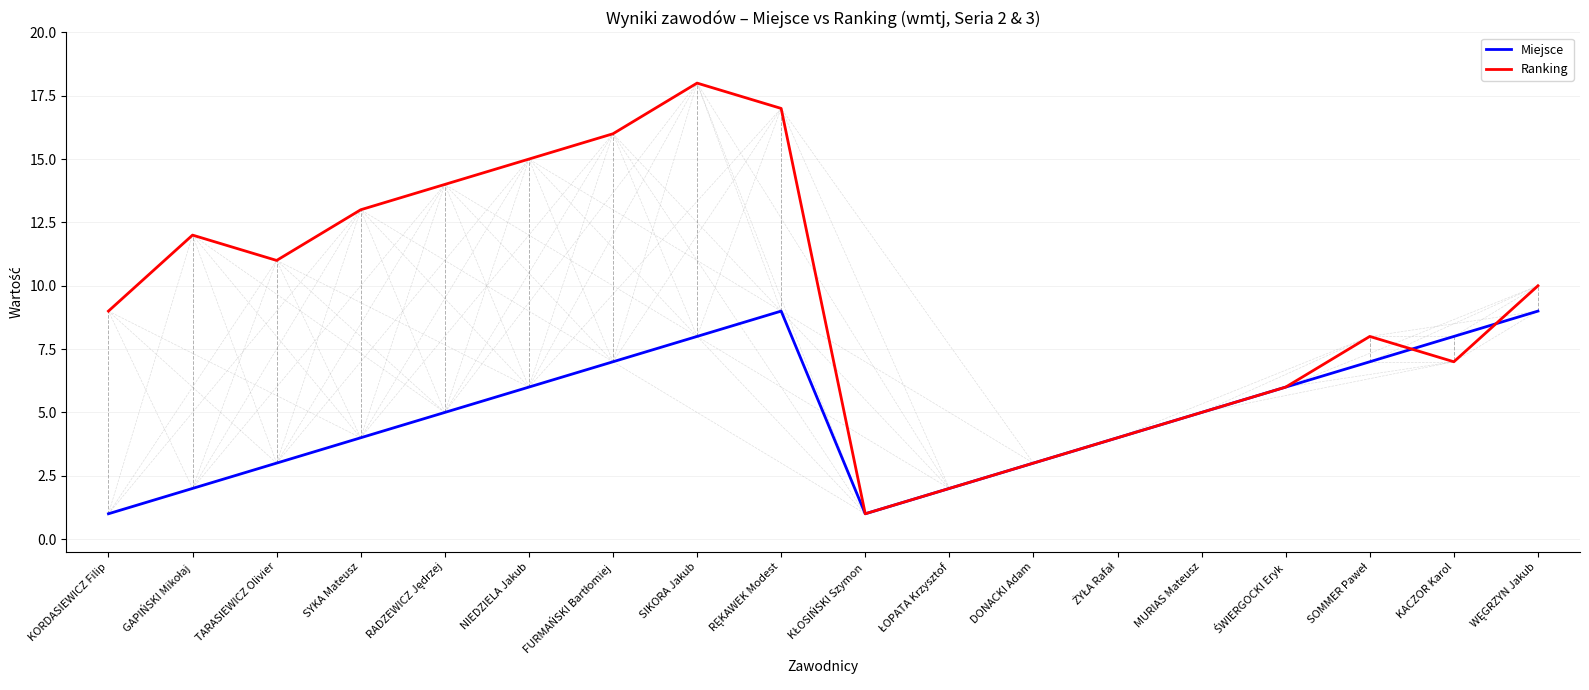

At TARASIEWICZ Olivier, list the series in order from largest to smallest.

Ranking, Miejsce